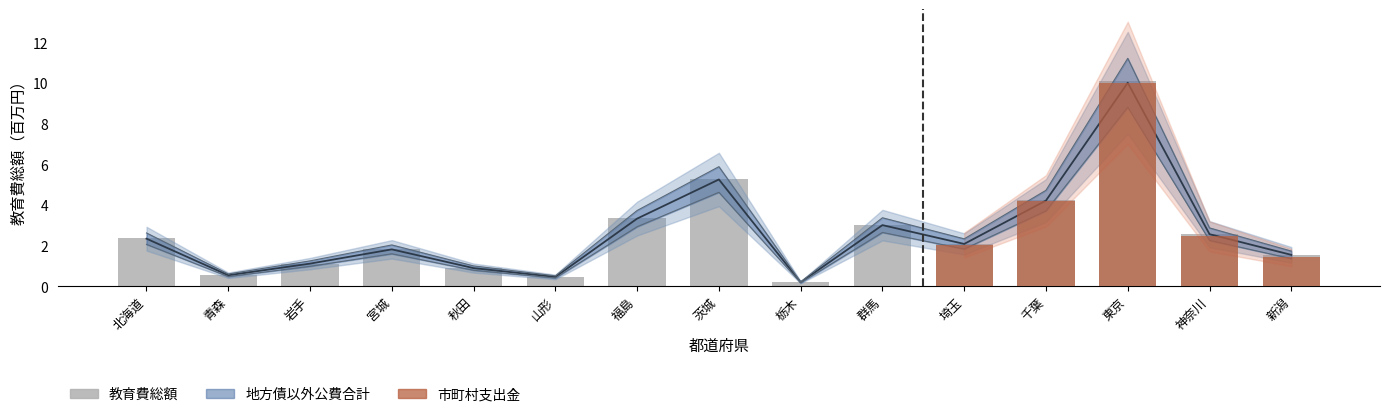

What is the minimum value shown in the chart?

0.2